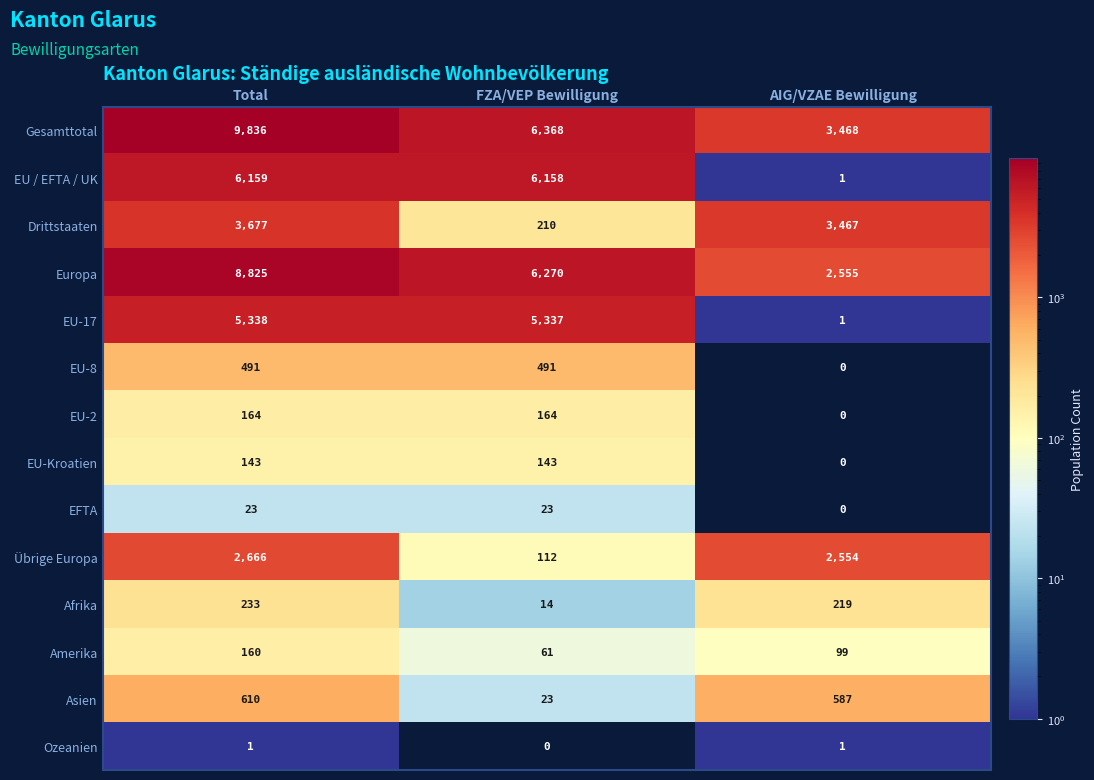

Is it true that EU-Kroatien equals 92 at FZA/VEP Bewilligung?

False